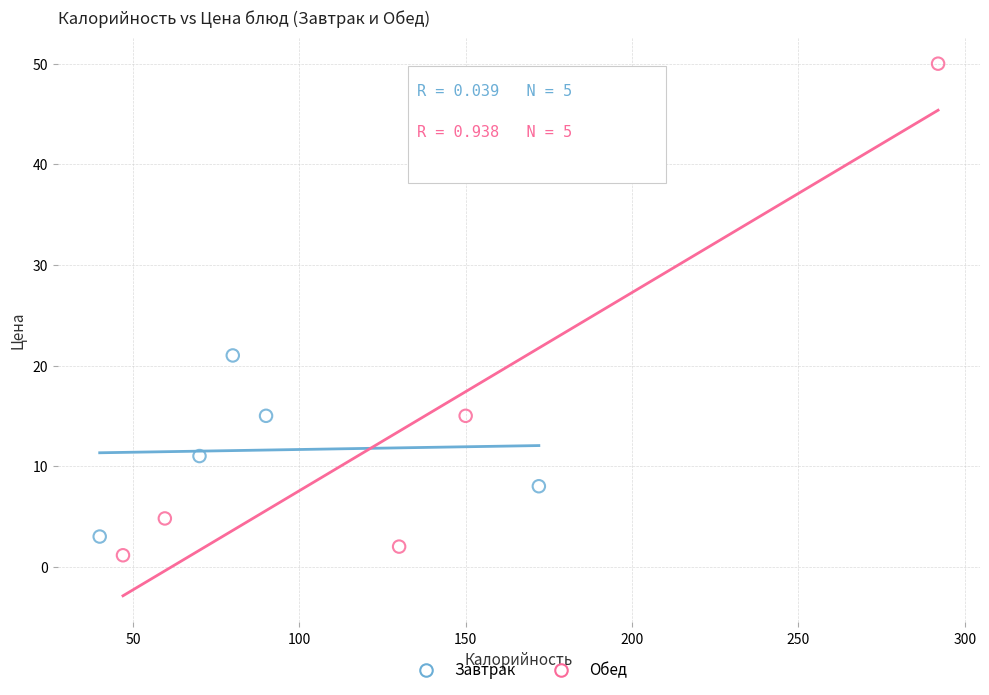

Which series reaches the minimum Y coordinate?

Обед